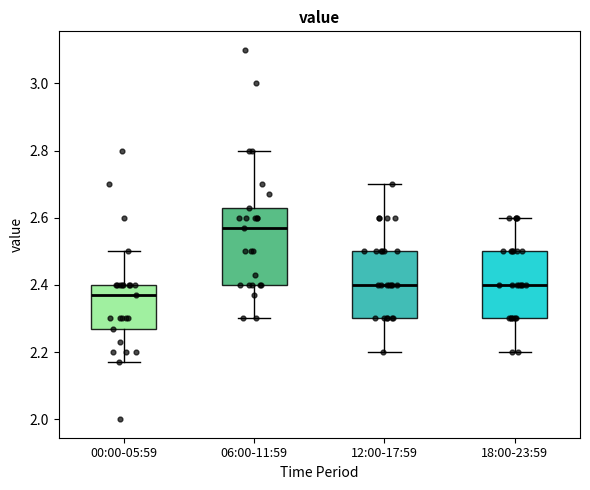

Which box has the highest median line?

06:00-11:59